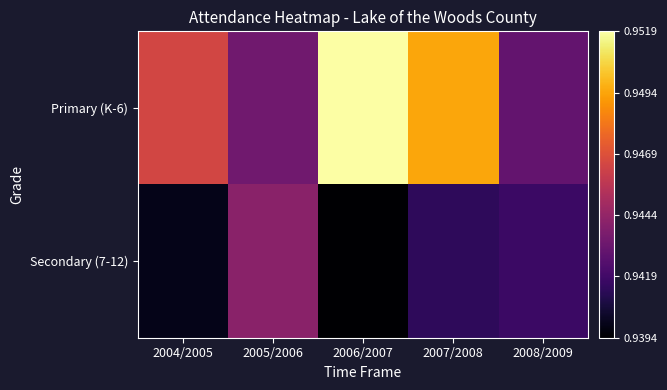

Which category has the lowest value across all series?

2006/2007